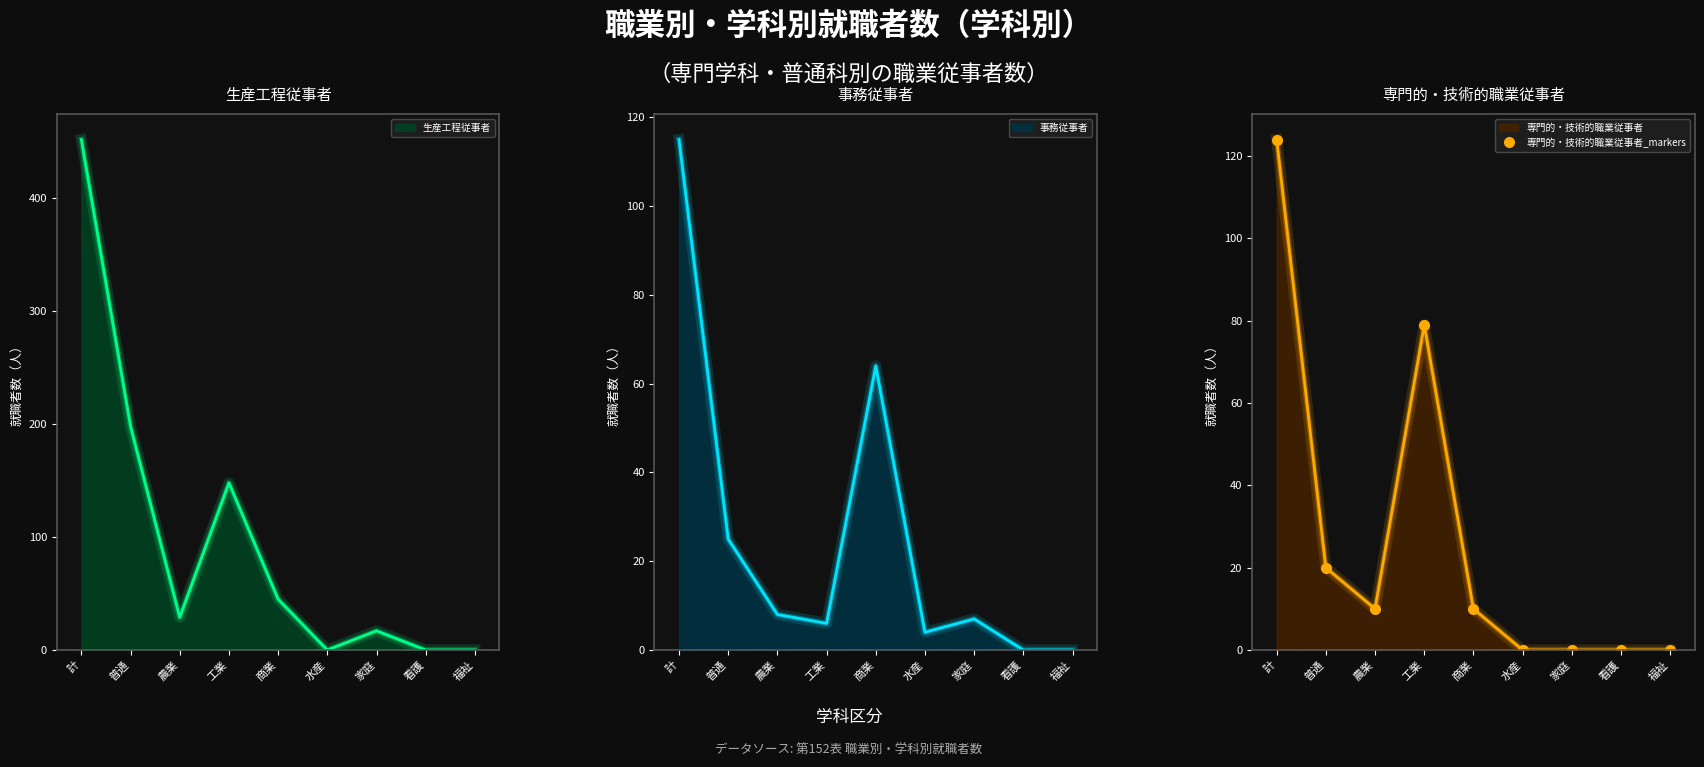

What position from the right is 福祉?

1